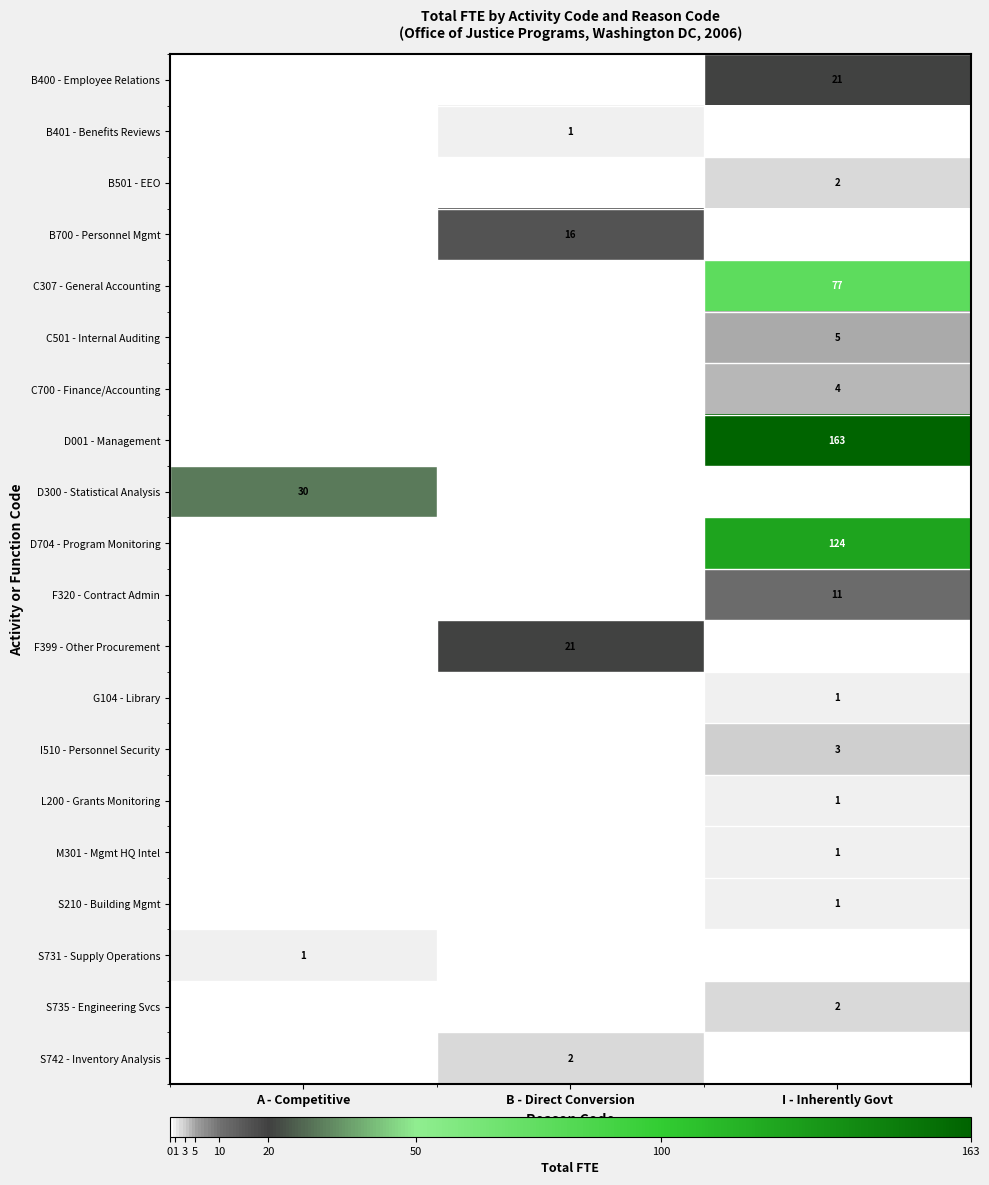

The C501 - Internal Auditing series shows 3 at I - Inherently Govt. True or false?

False